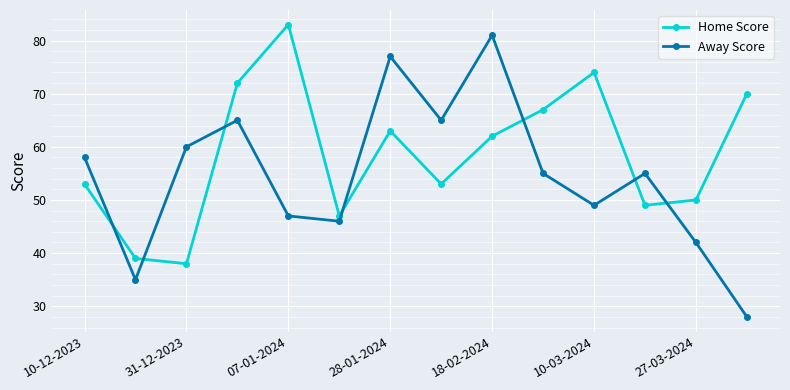

How many intersections are there between Away Score and Home Score?

7